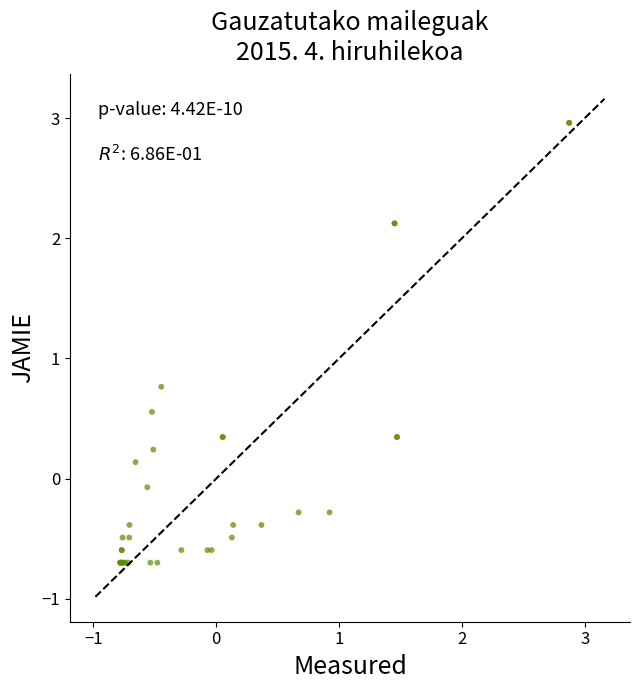

What Y value in the scatter plot is closest to 1?

0.8